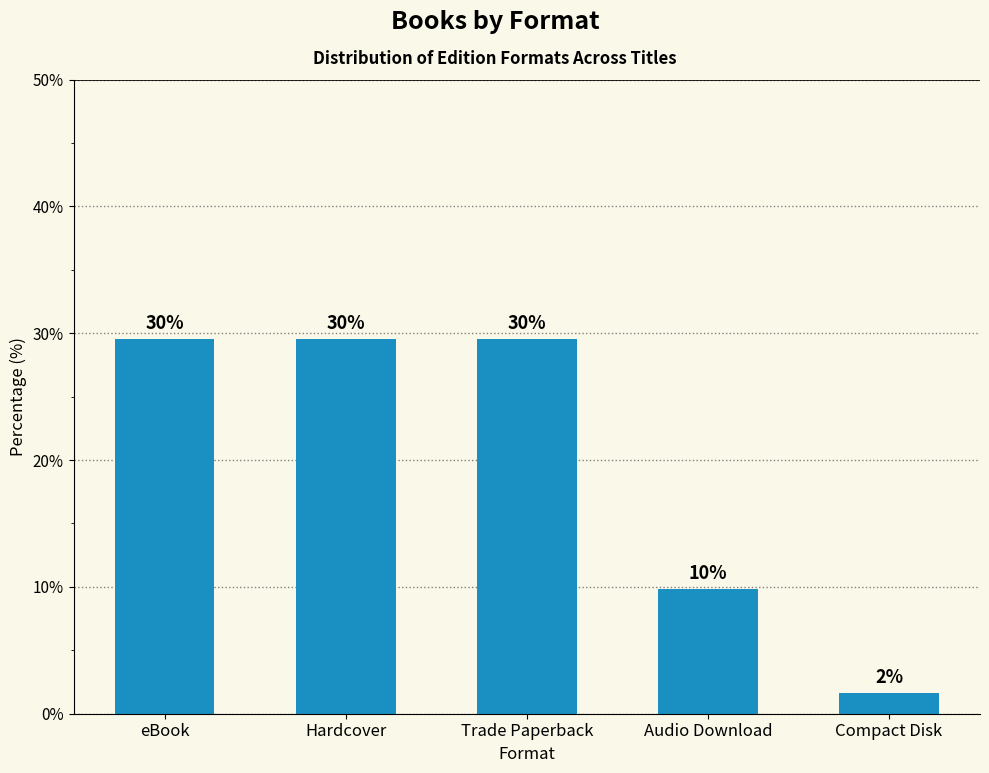

Are the bars horizontal?

No